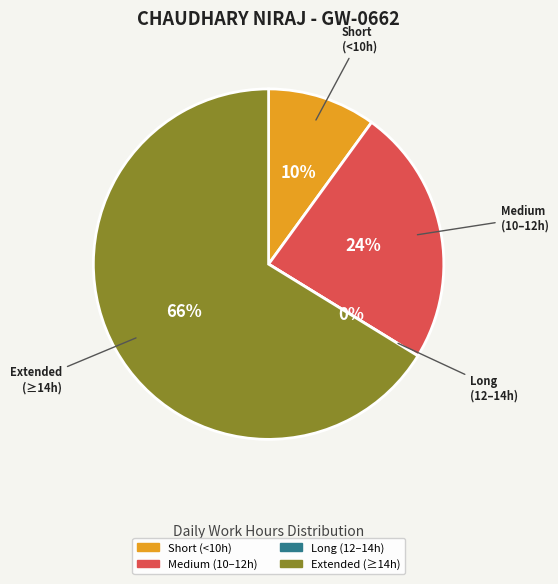

Is it true that 13-Tue is 18% of the pie?

False